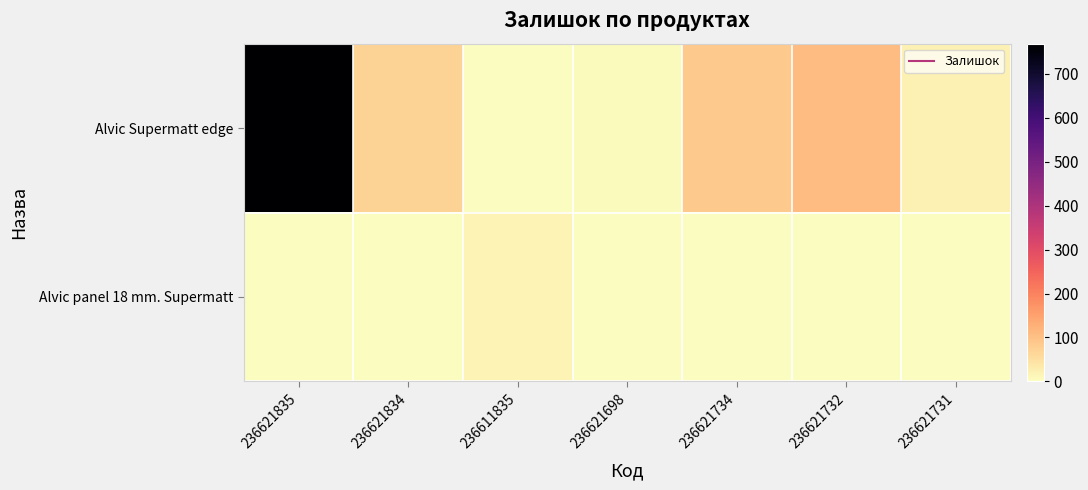

List the series in order of their peak value, highest first.

Alvic Supermatt edge, Alvic panel 18 mm. Supermatt